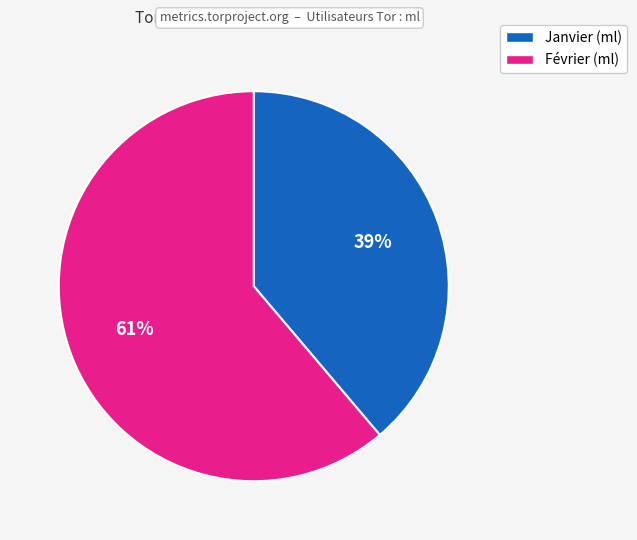

Does any single category account for the majority?

Yes